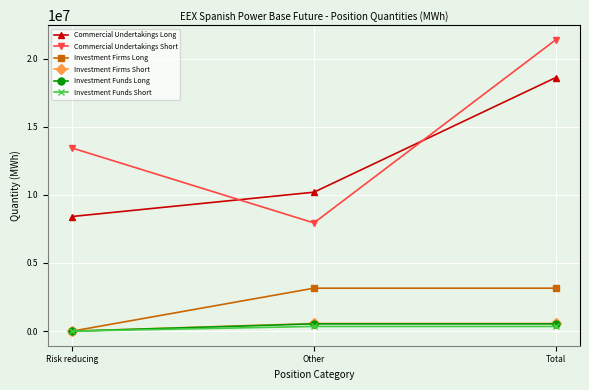

Which category has the lowest value across all series?

Risk reducing